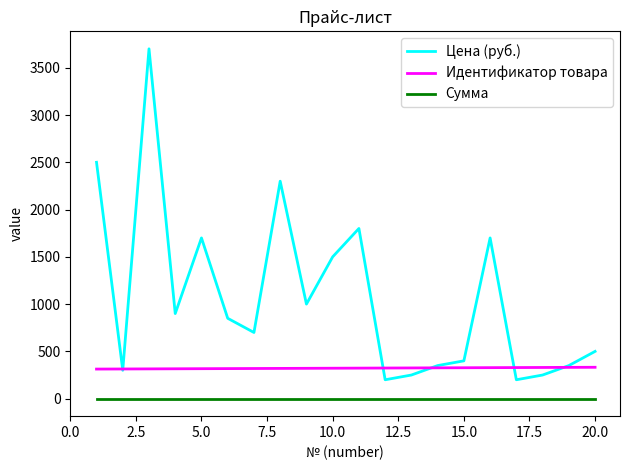

Rank the series by their average value, from highest to lowest.

Цена (руб.), Идентификатор товара, Сумма